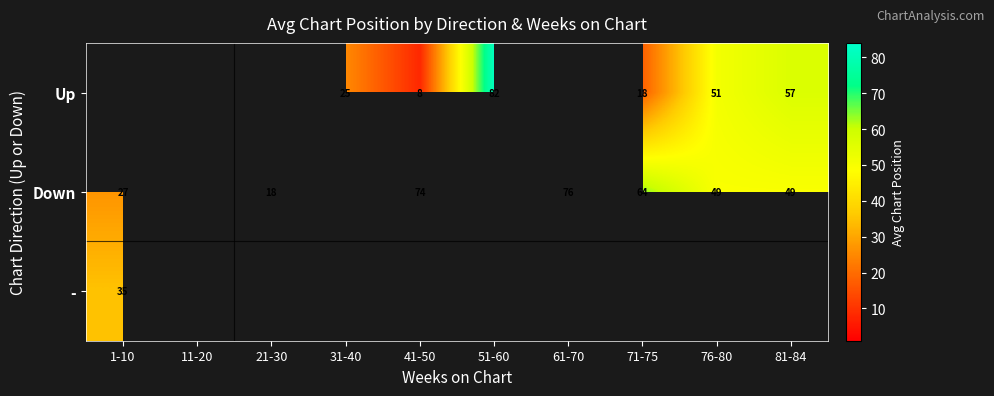

Is it true that Up equals 82 at 81-84?

False